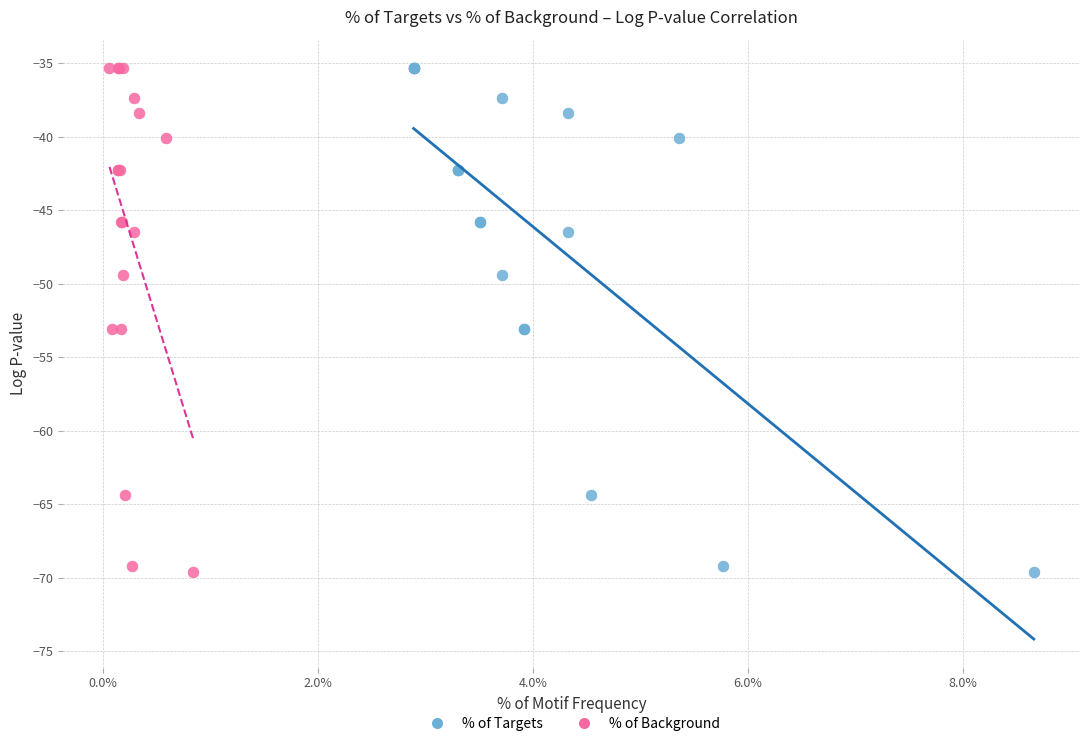

What are all the series names shown in the legend?

% of Targets, % of Background